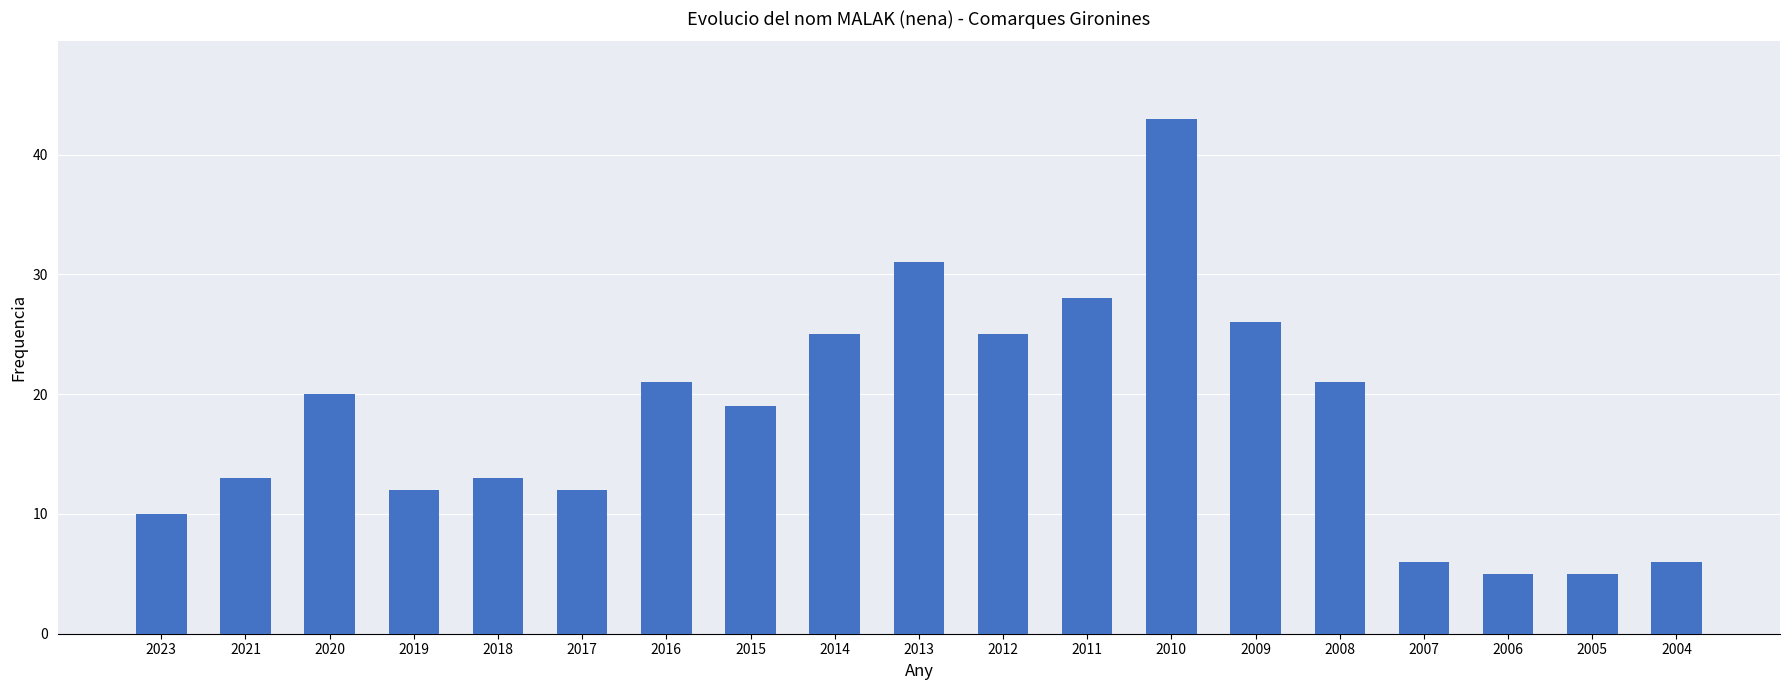

Reading right to left, transcribe all the data shown in this chart.

2004=6	2005=5	2006=5	2007=6	2008=21	2009=26	2010=43	2011=28	2012=25	2013=31	2014=25	2015=19	2016=21	2017=12	2018=13	2019=12	2020=20	2021=13	2023=10